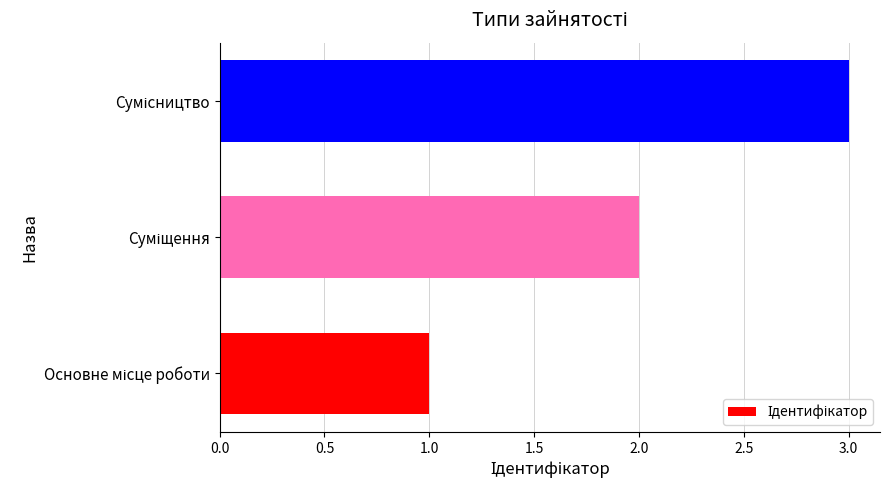

How many values are between 1 and 3?

3